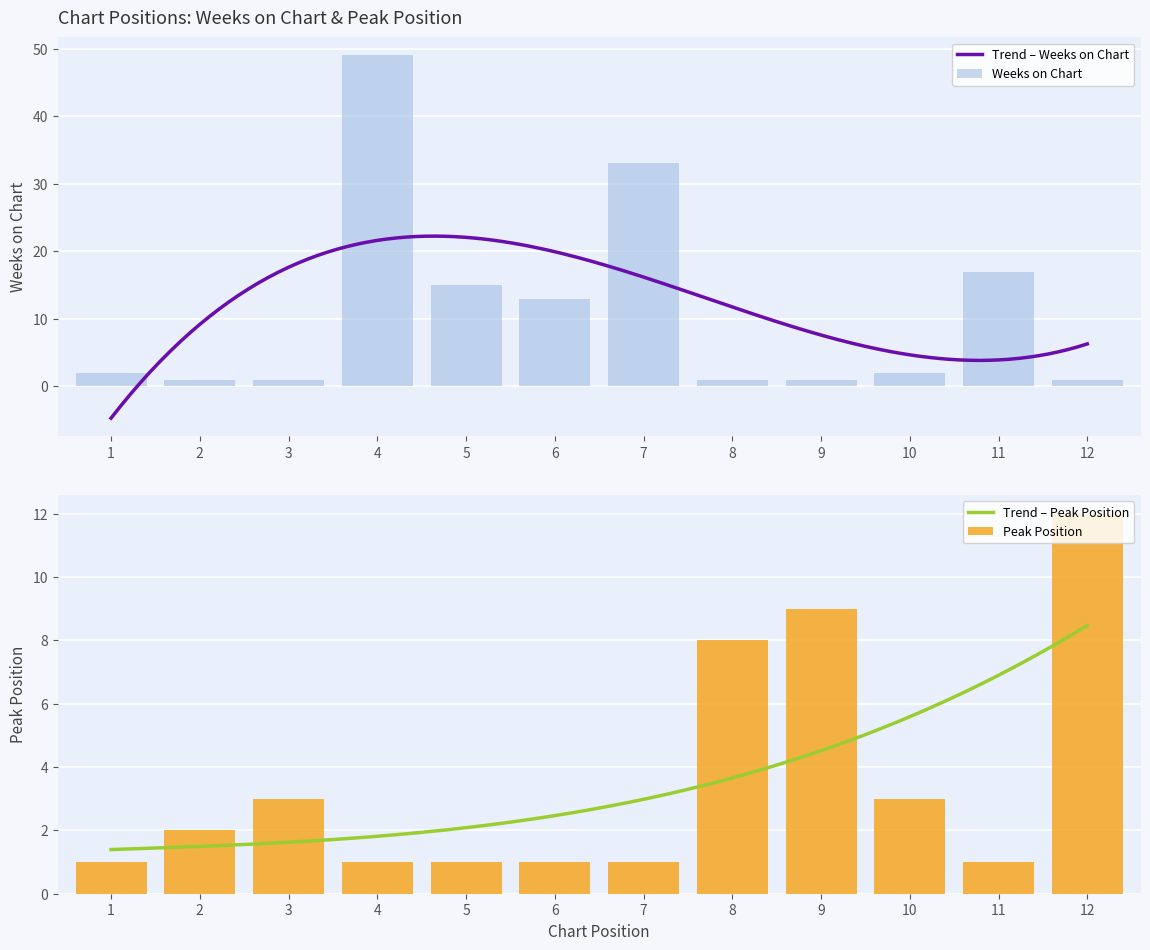

How many data points in Weeks on Chart are above 2?

5